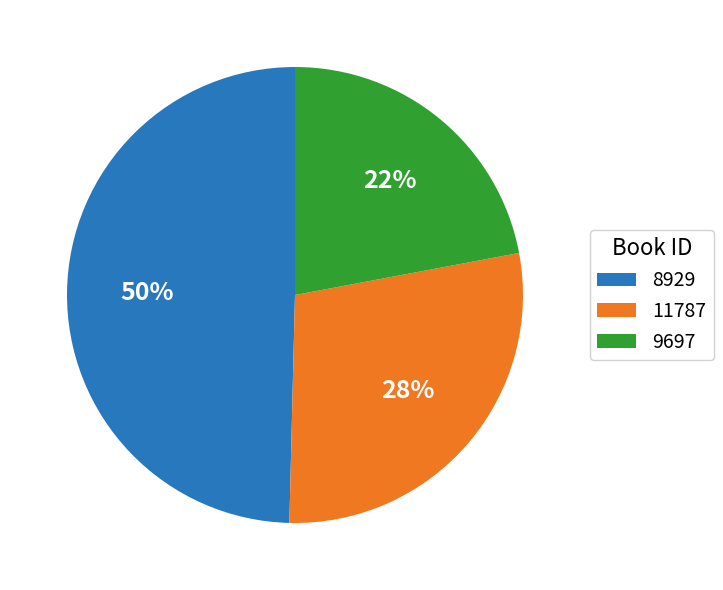

Which has a higher value, 8929 or 9697?

8929